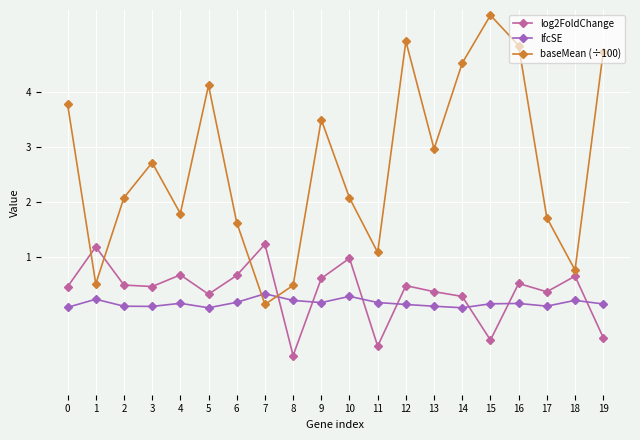

What is the lowest value of the log2FoldChange series?

-0.8